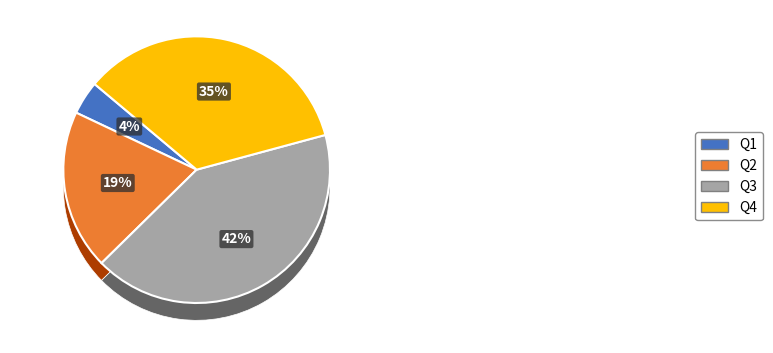

Rank the categories by value from lowest to highest.

Q1, Q2, Q4, Q3